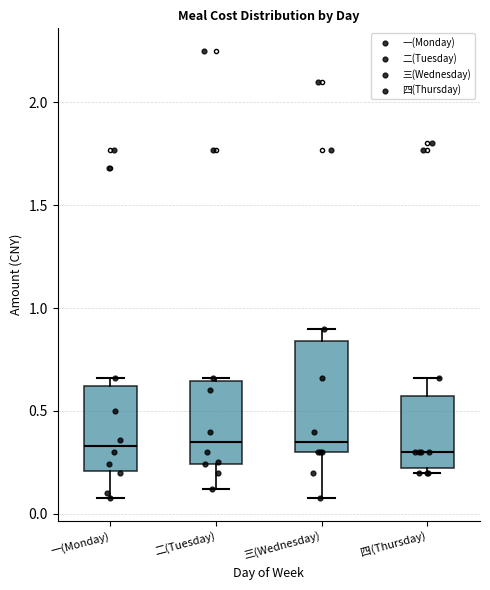

Which box is the tallest, from its lower edge to its upper edge?

三(Wednesday)